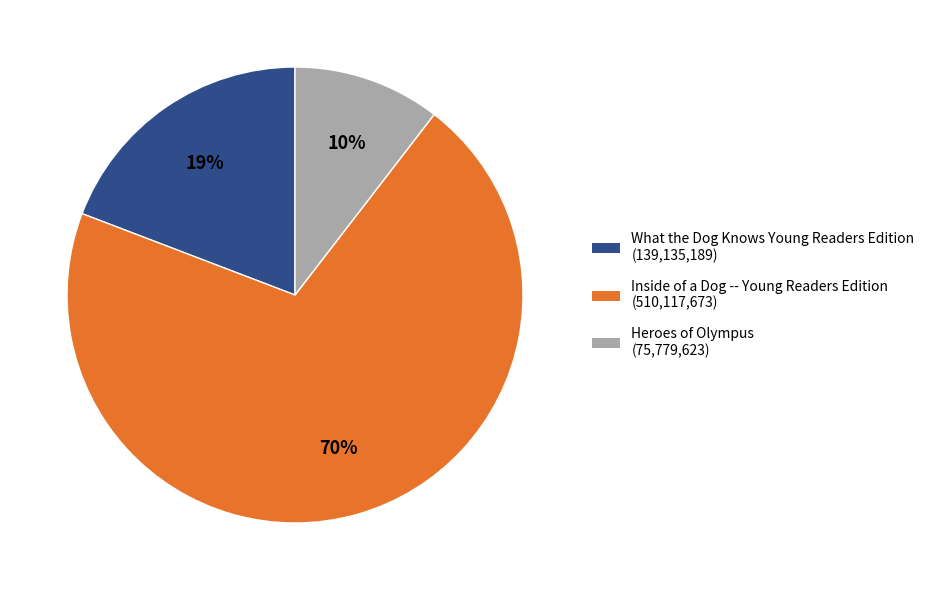

To the nearest percent, what is the difference between the What the Dog Knows Young Readers Edition and Heroes of Olympus slice percentages?

9%